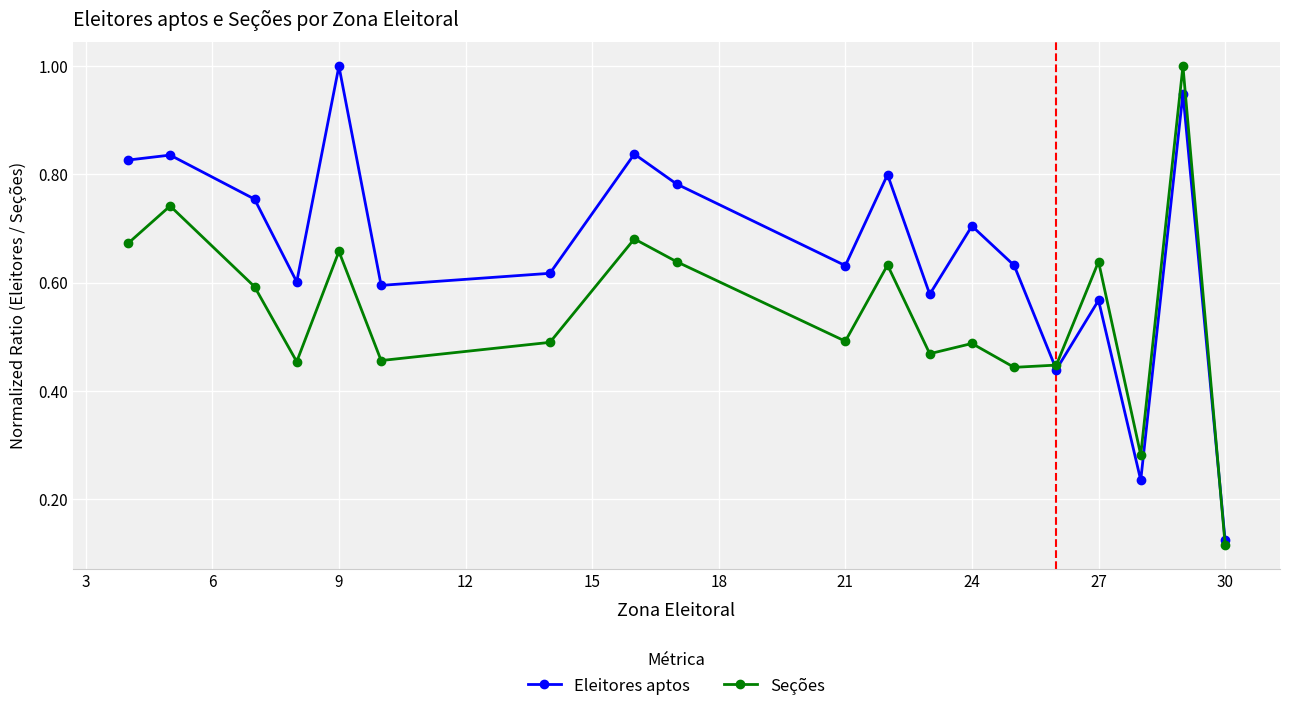

Count the number of categories in the chart.

19